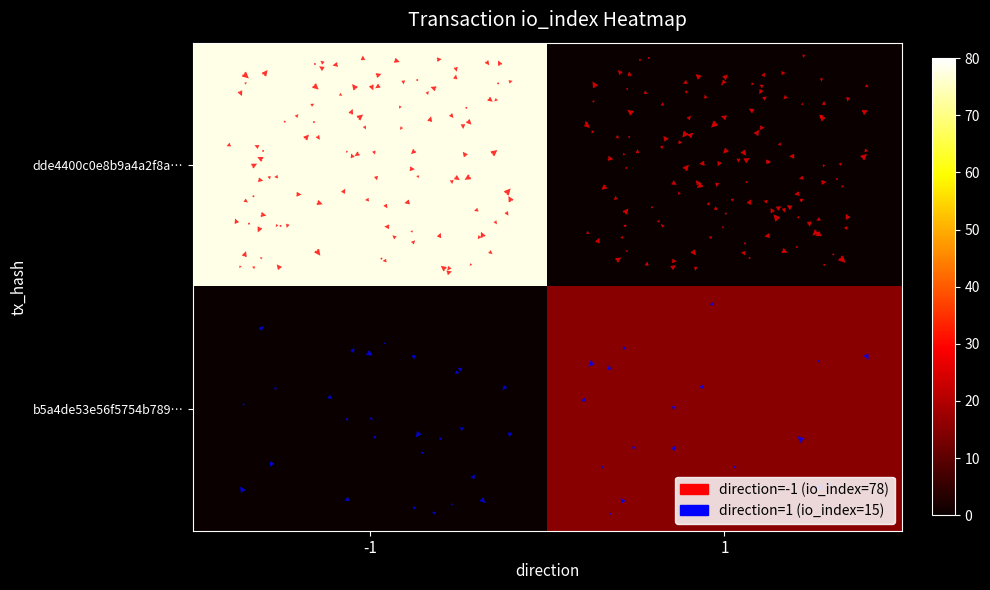

Reading left to right, what are all the values shown in this chart?

dde4400c0e8b9a4a2f8aef33b08cc647ede8f88: direction=-1	io_index=78
b5a4de53e56f5754b78944ce44b5099a6ff1a96: direction=1	io_index=15